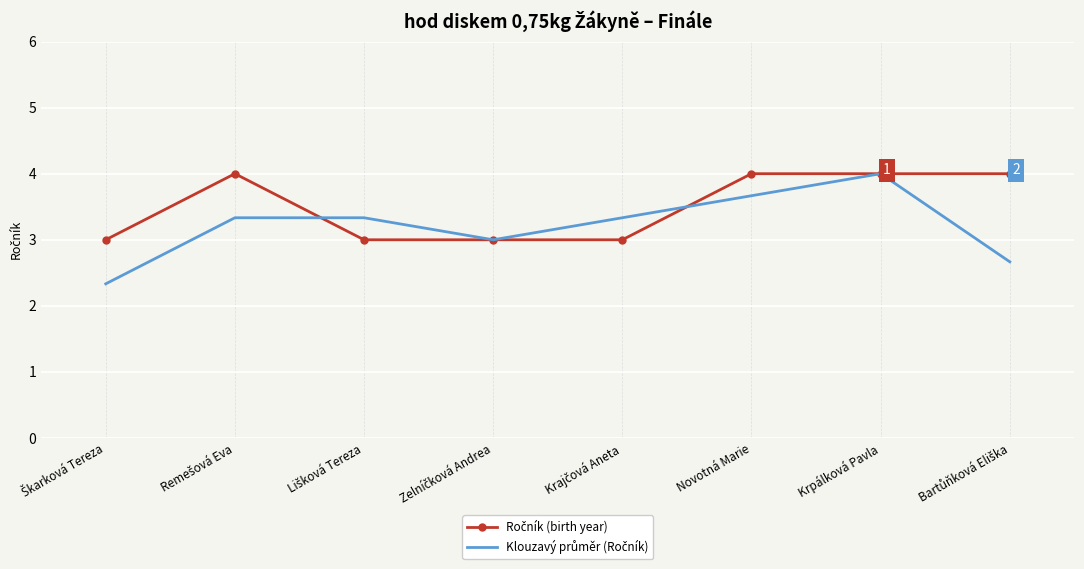

At which category is the sum across all series the highest?

Krpálková Pavla